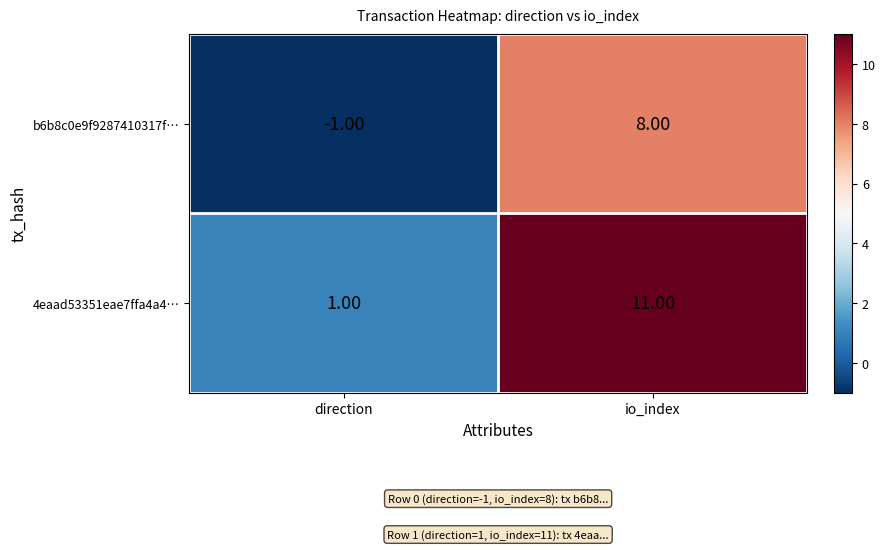

What is the difference between the maximum and minimum values in the 4eaad53351eae7ffa4a4… series?

10